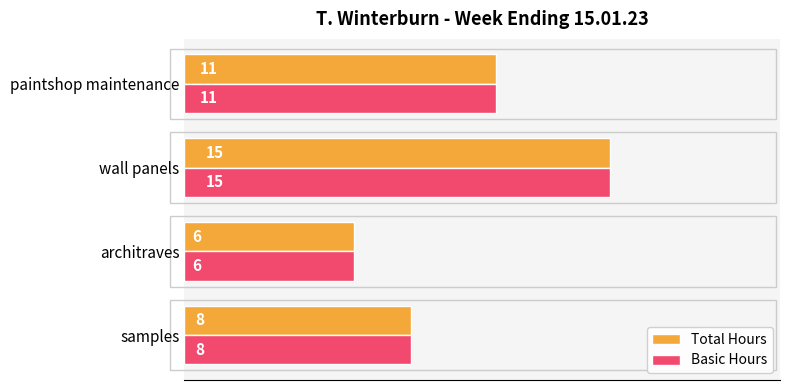

List the labels in order of Basic Hours value, largest first.

wall panels, paintshop maintenance, samples, architraves